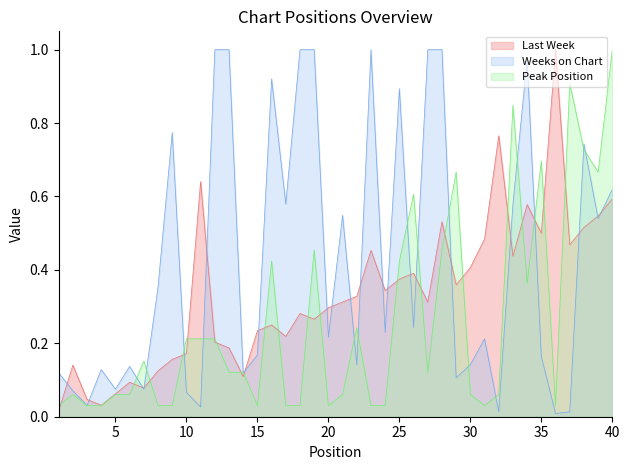

What is the sum of the Last Week values at 22 and 29?

0.7